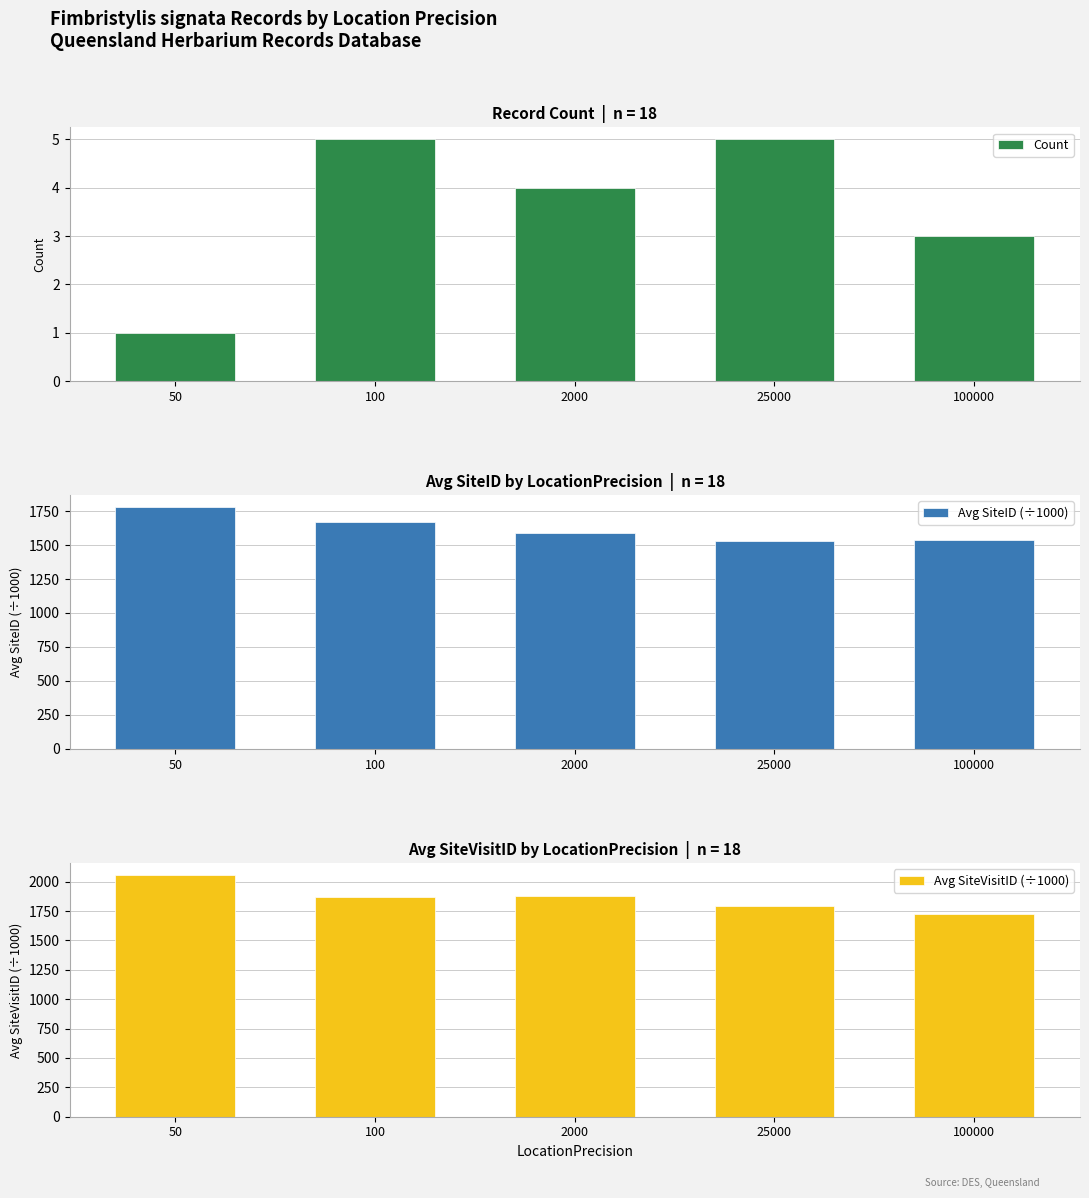

Rank the series at 100 from lowest to highest value.

Count, Avg SiteID (÷1000), Avg SiteVisitID (÷1000)